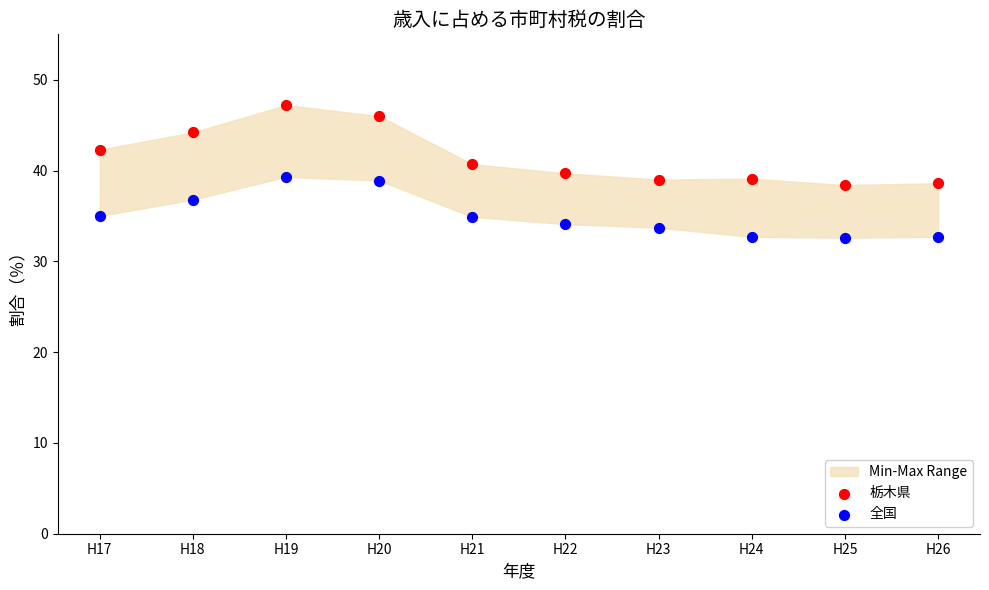

Which series reaches the minimum Y coordinate?

全国